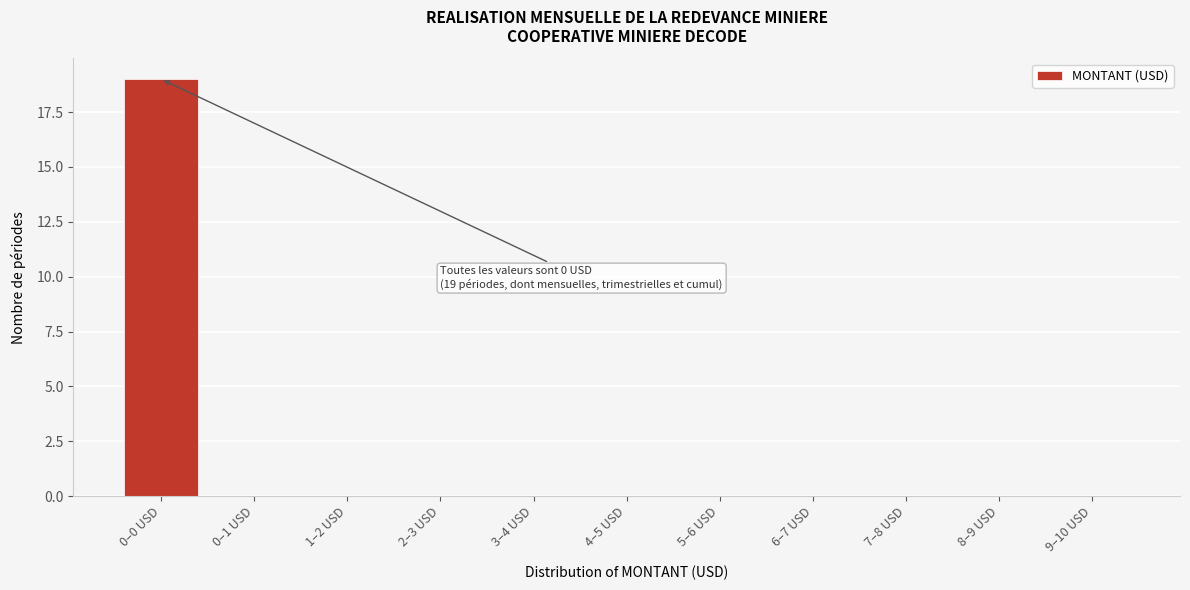

Reading left to right, transcribe all the data shown in this chart.

0–0 USD=19	0–1 USD=0	1–2 USD=0	2–3 USD=0	3–4 USD=0	4–5 USD=0	5–6 USD=0	6–7 USD=0	7–8 USD=0	8–9 USD=0	9–10 USD=0